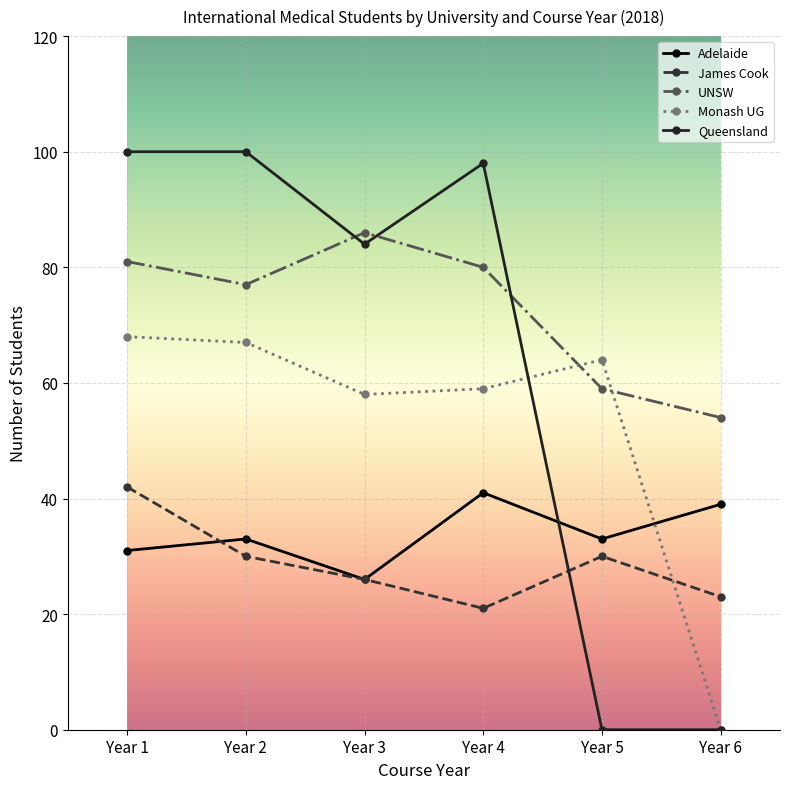

True or false: Adelaide has a value of 33 at Year 2.

True